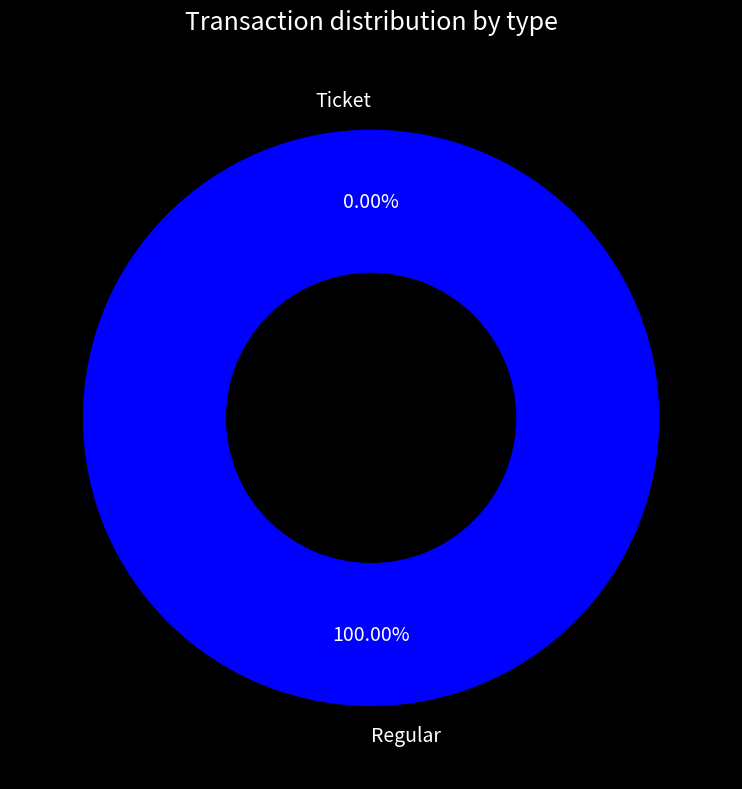

To the nearest percent, what is the difference between the largest and smallest slice percentages?

100%